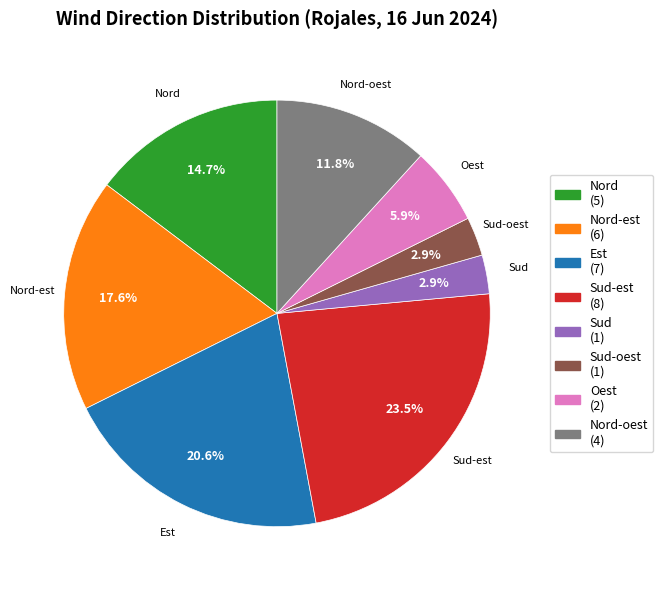

Does any single category account for the majority?

No